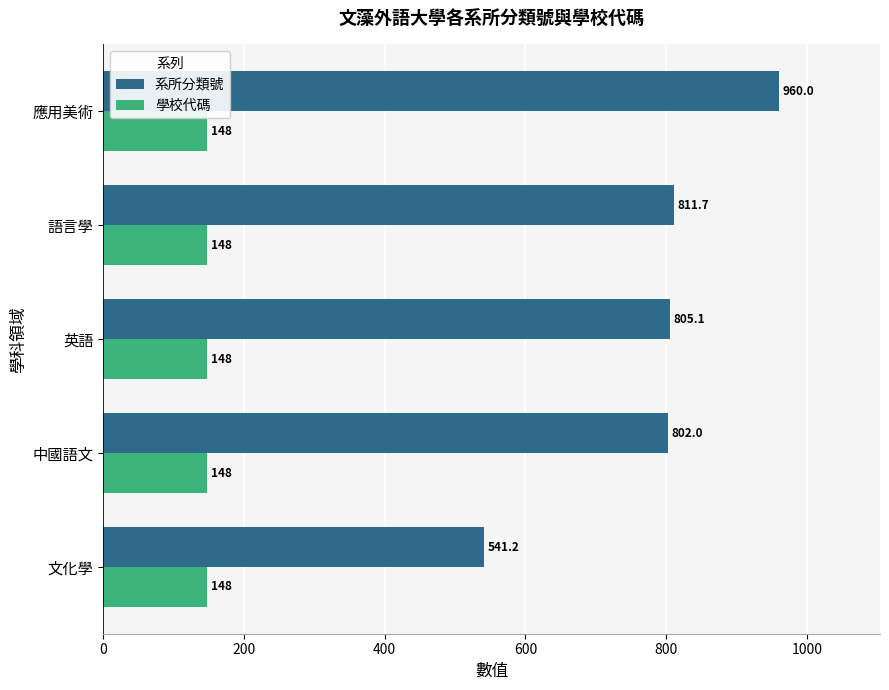

The value of 系所分類號 at 中國語文 is 223.1. True or false?

False